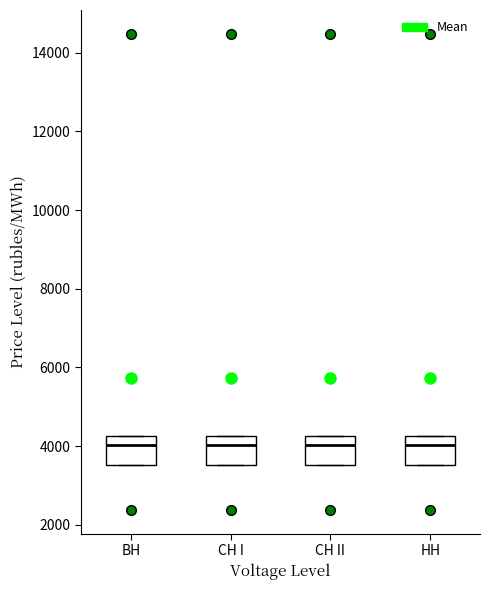

Reading left to right, transcribe this box plot: for each box, give where its median line is, the range the box spans, and where its two whiskers end, as read against the y-axis. The values are not printed on the chart, so give them approximately, as read against the axis.

BH: median 4000, box 3600 to 4200, whiskers 3600 to 4200
CH I: median 4000, box 3600 to 4200, whiskers 3600 to 4200
CH II: median 4000, box 3600 to 4200, whiskers 3600 to 4200
HH: median 4000, box 3600 to 4200, whiskers 3600 to 4200